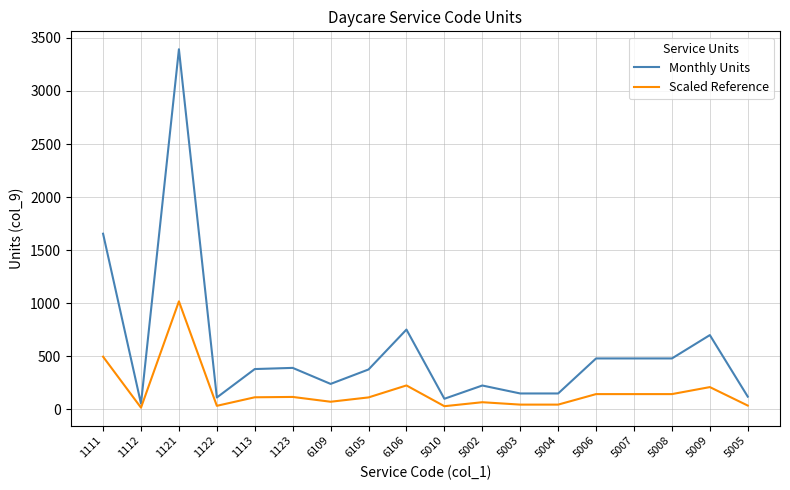

What is the difference between the maximum and minimum values in the Scaled Reference series?

1001.7